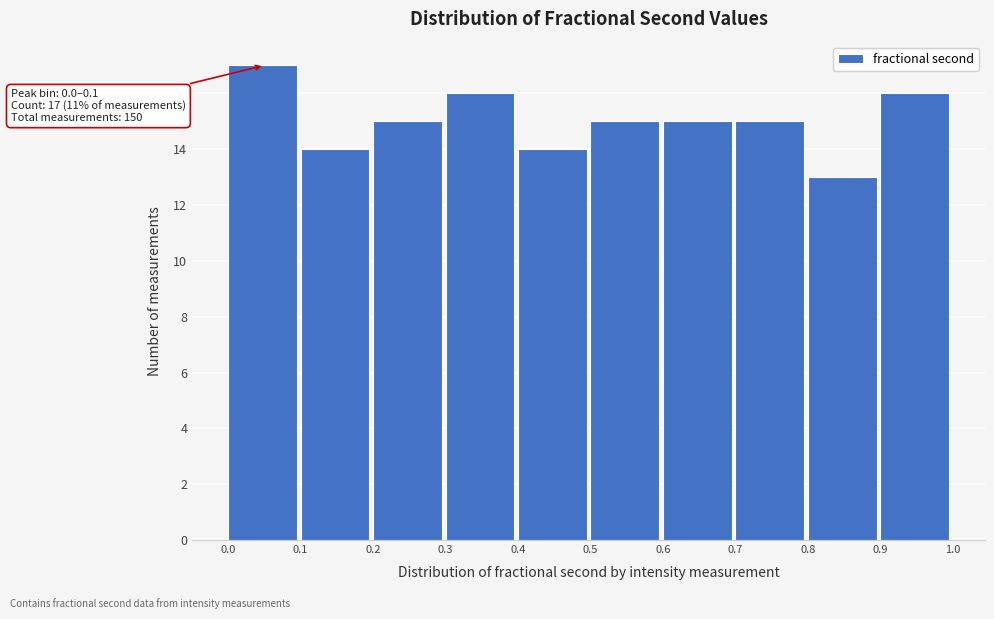

Over which range of the x-axis is the bar tallest?

0.0 to 0.1